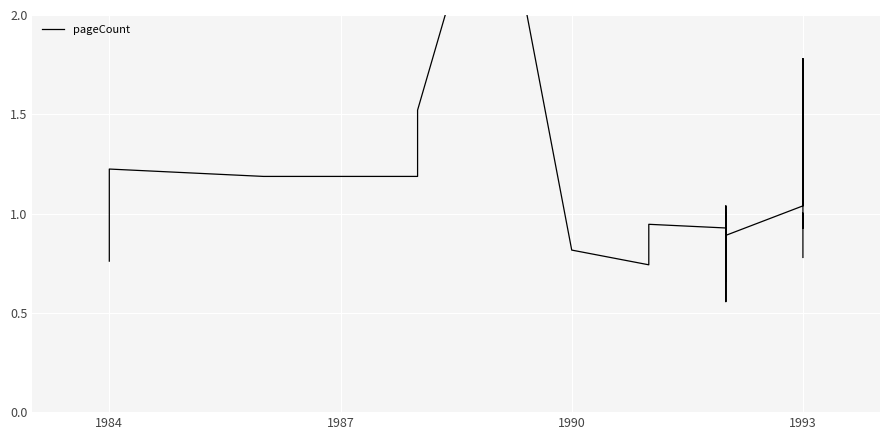

Count the number of data series in this chart.

1